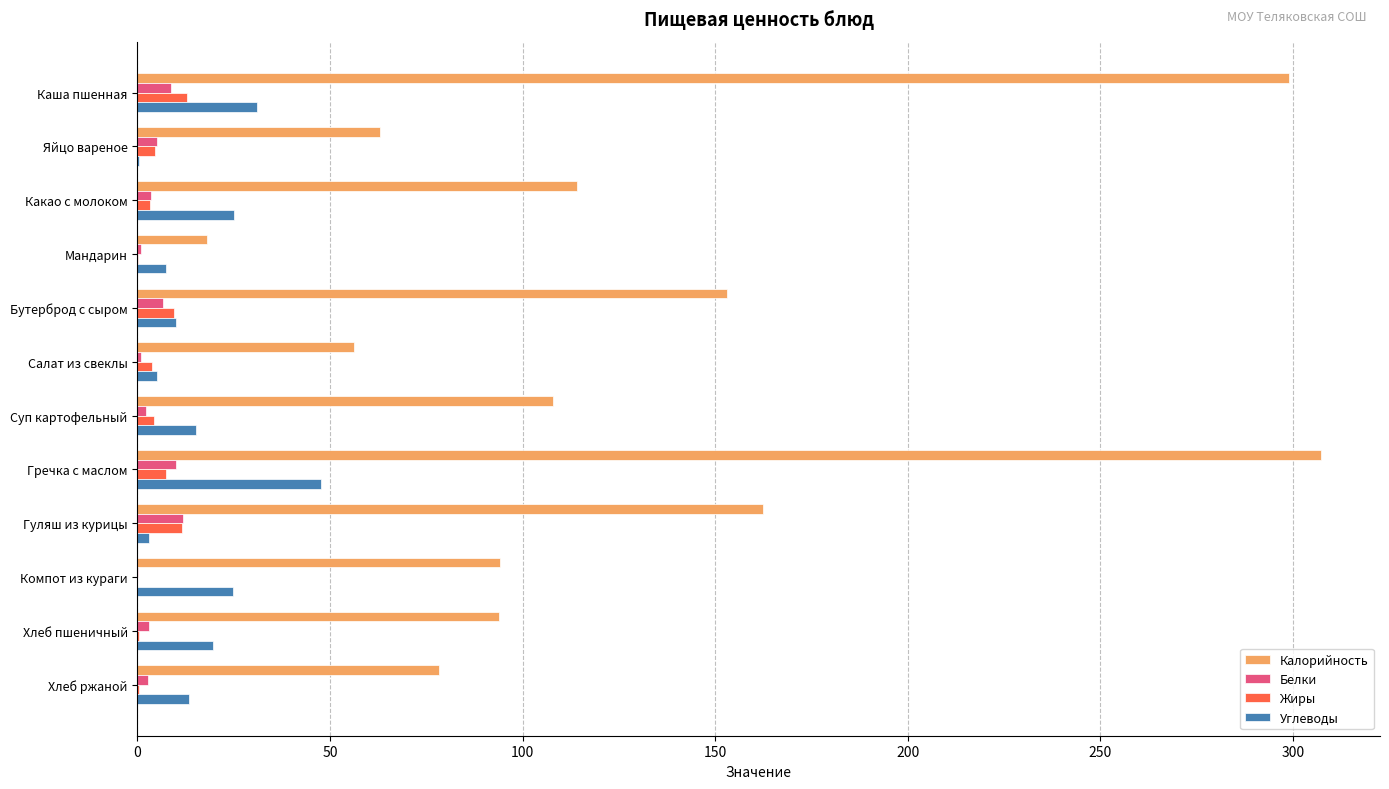

What is the maximum value shown in the chart?

307.3